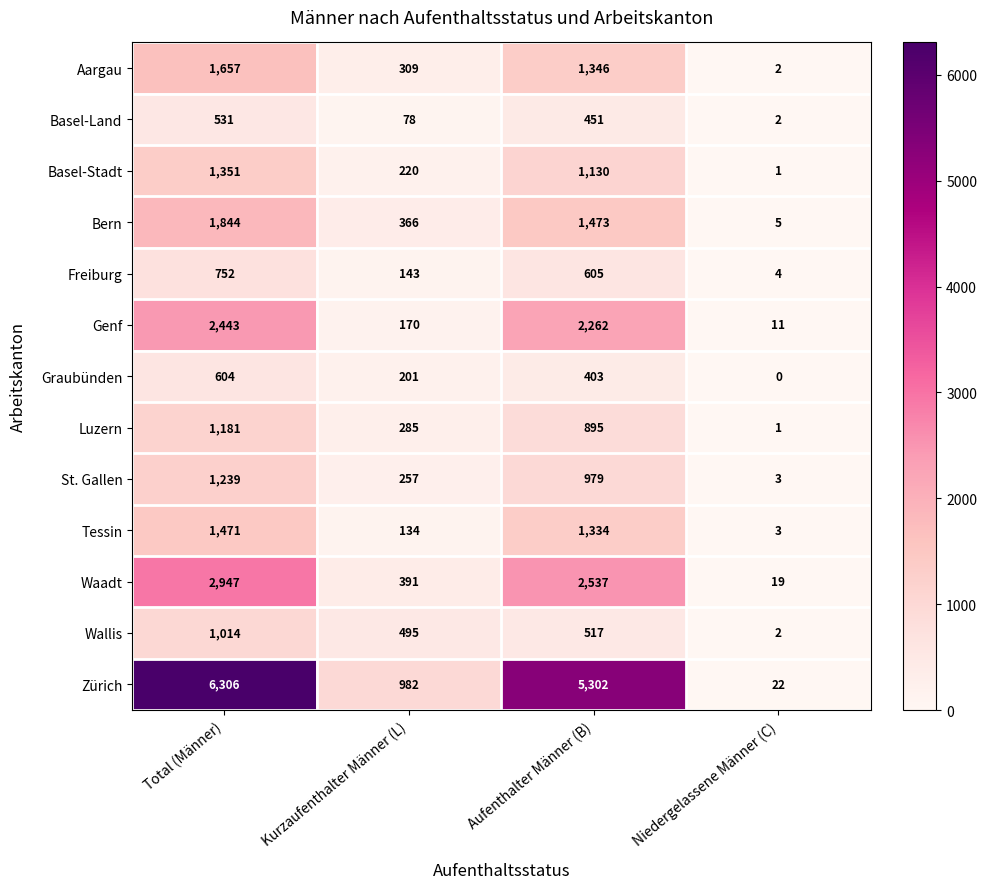

The Graubünden series shows 653 at Aufenthalter Männer (B). True or false?

False